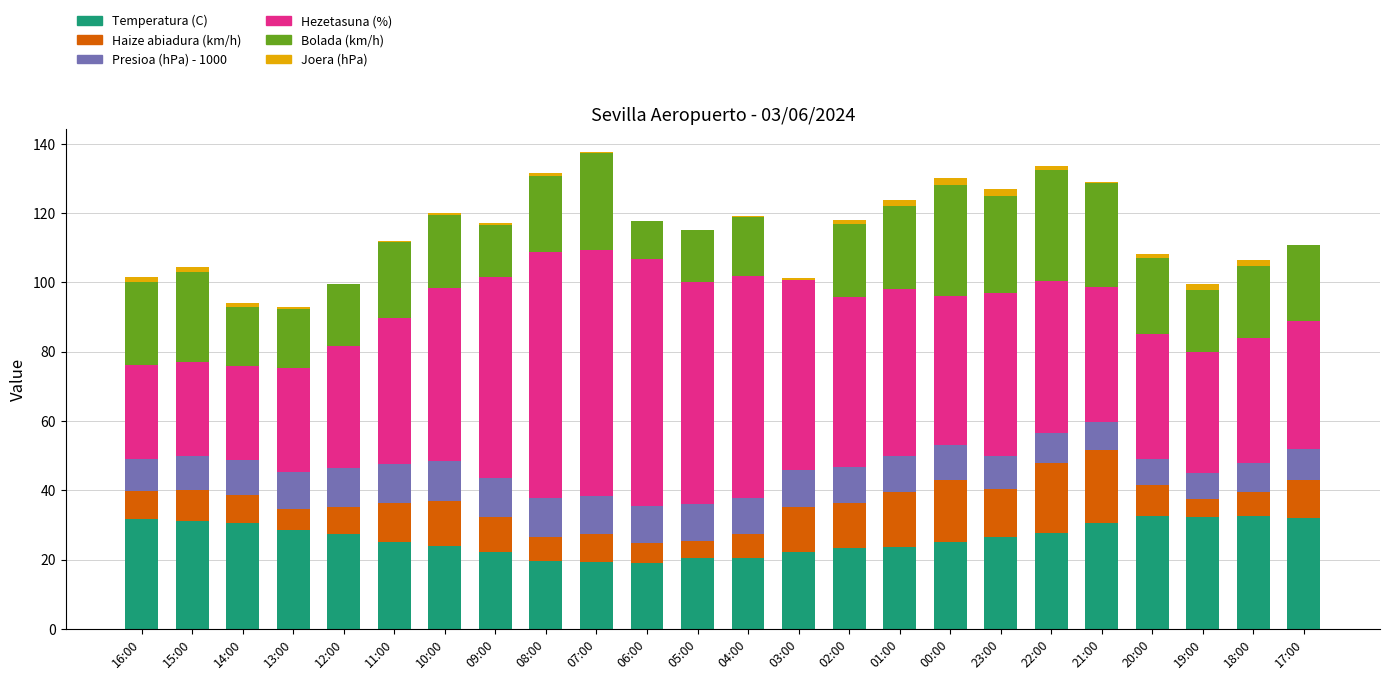

What is the sum of all Temperatura (C) values?

628.0